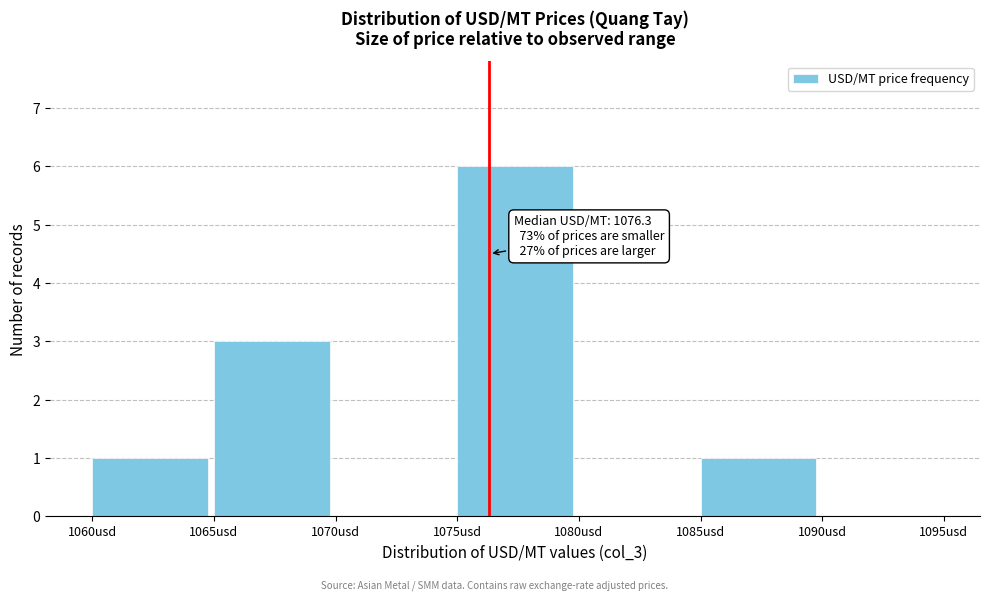

Which range on the x-axis has the tallest bar?

1075 to 1080